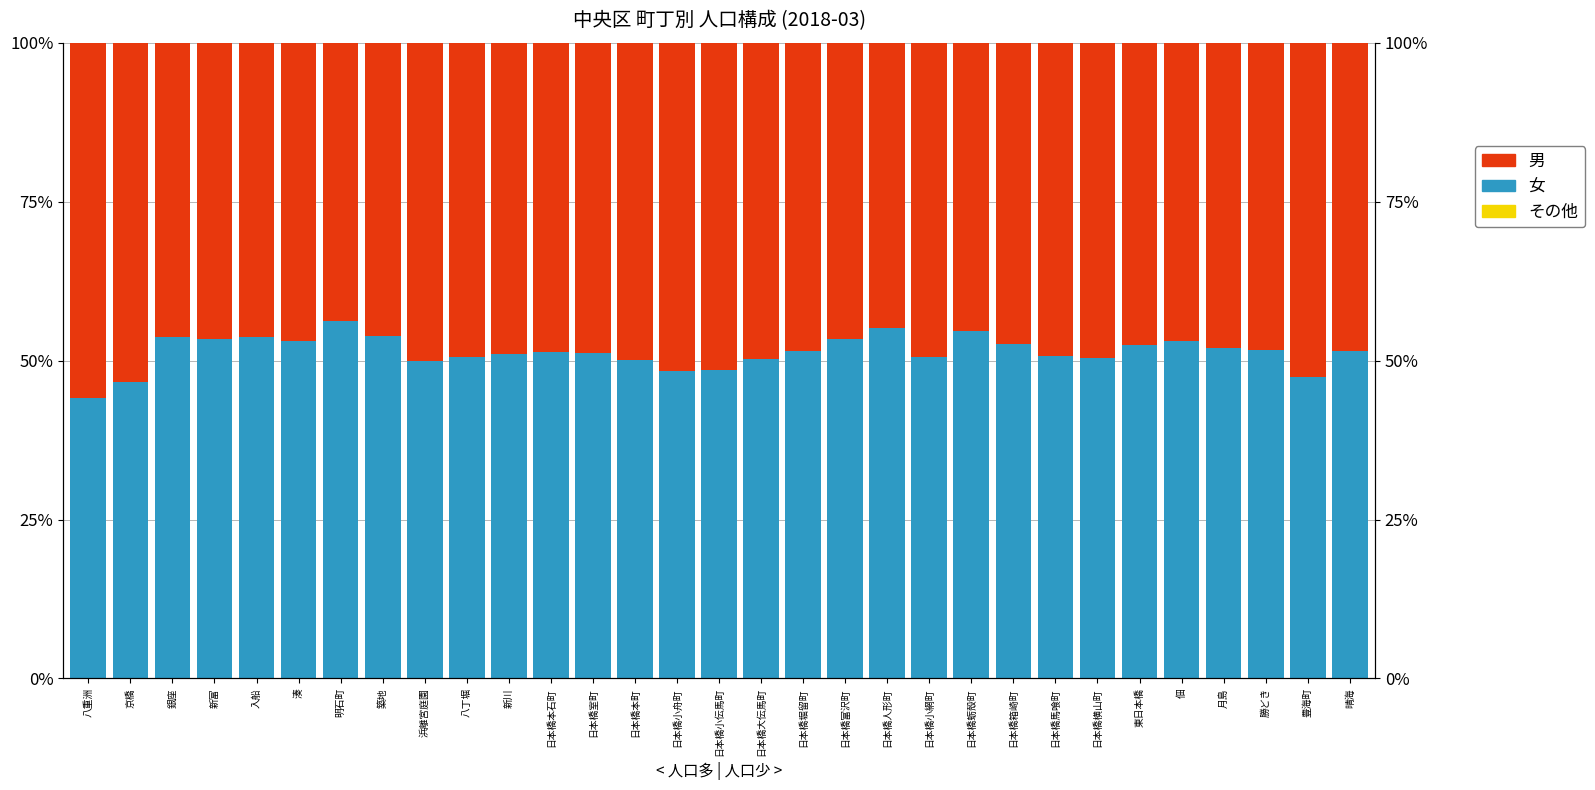

What is the difference between the highest and lowest values at 湊?

53.1